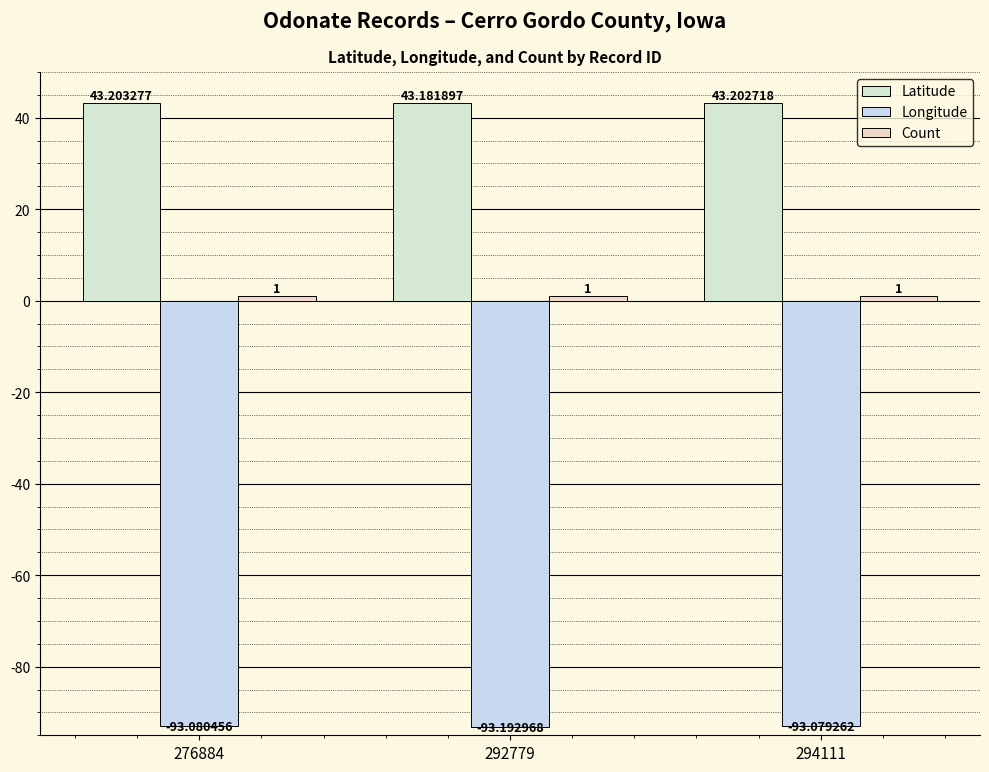

Count the Latitude values in the range 43 to 44.

3